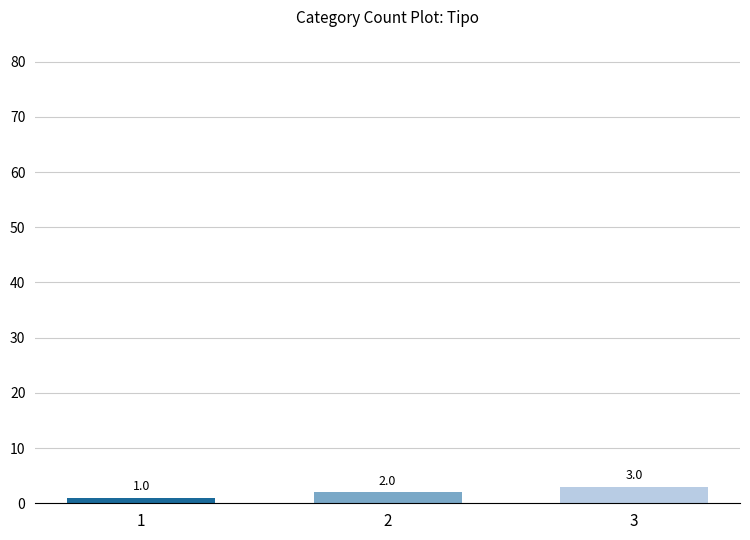

Reading left to right, transcribe all the data shown in this chart.

1=1	2=2	3=3